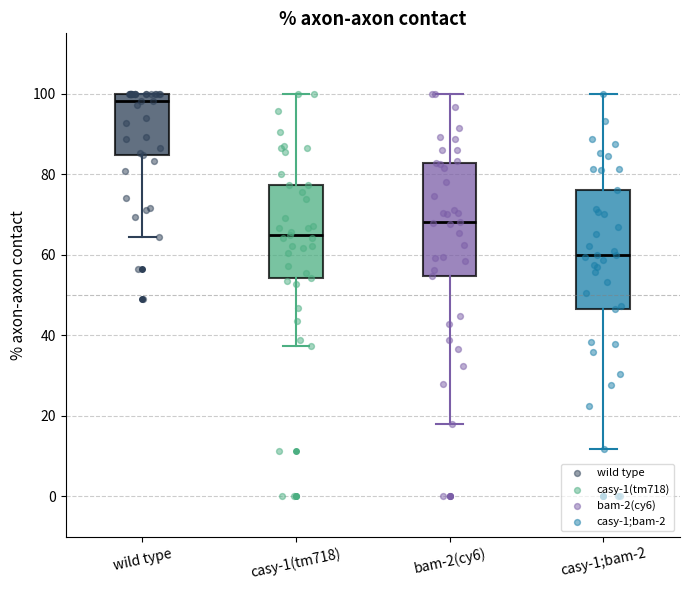

Reading left to right, transcribe this box plot: for each box, give where its median line is, the range the box spans, and where its two whiskers end, as read against the y-axis. The values are not printed on the chart, so give them approximately, as read against the axis.

wild type: median 98, box 84 to 100, whiskers 64 to 100
casy-1(tm718): median 66, box 54 to 78, whiskers 38 to 100
bam-2(cy6): median 68, box 54 to 82, whiskers 18 to 100
casy-1;bam-2: median 60, box 46 to 76, whiskers 12 to 100